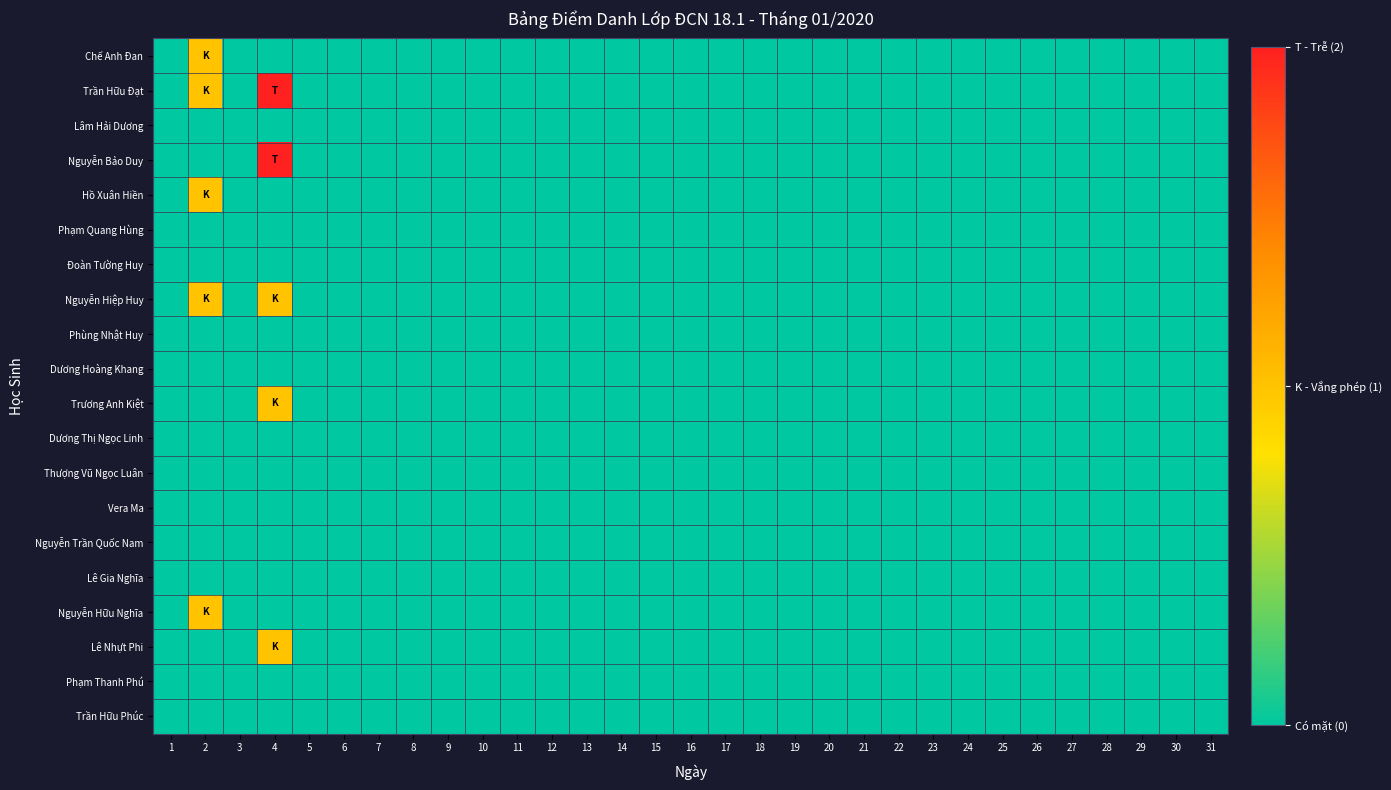

Which series has the widest spread of values?

Trần Hữu Đạt